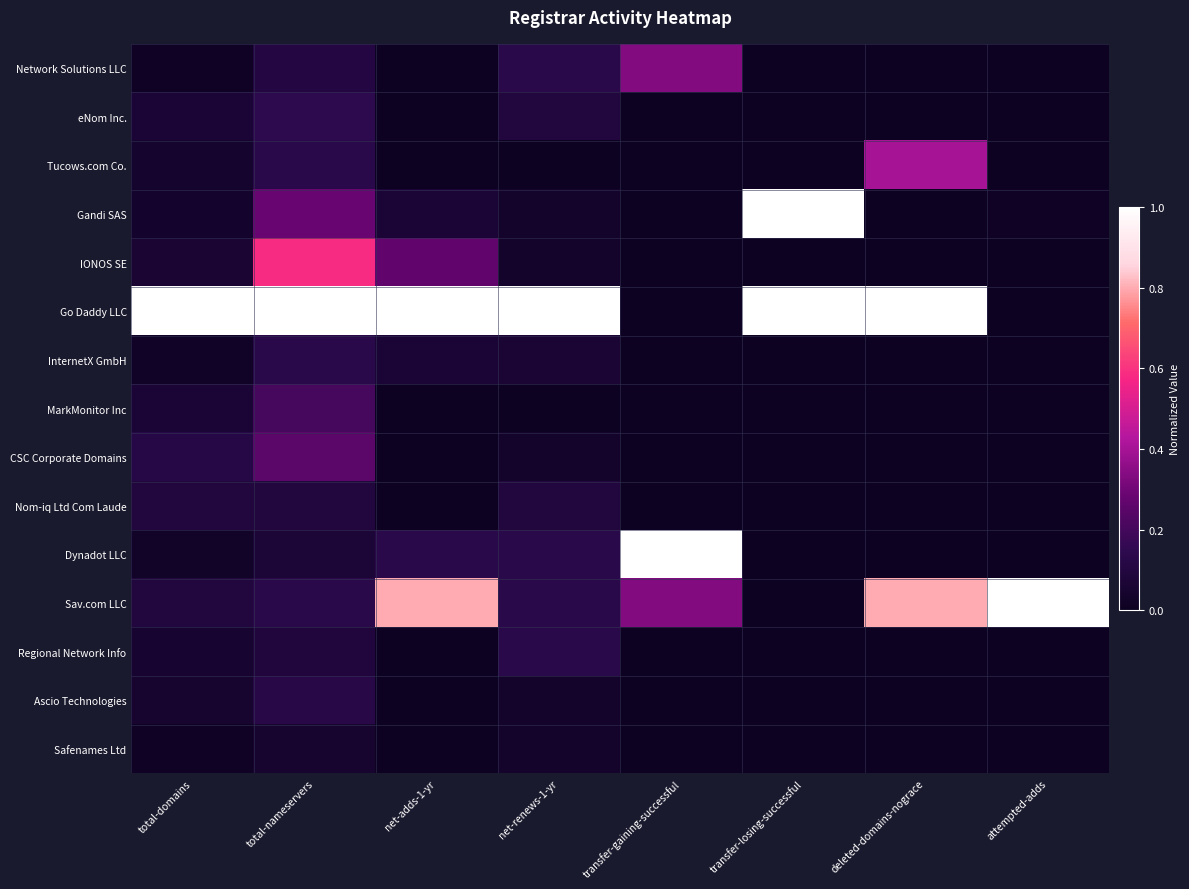

At which category is the sum across all series the highest?

total-nameservers